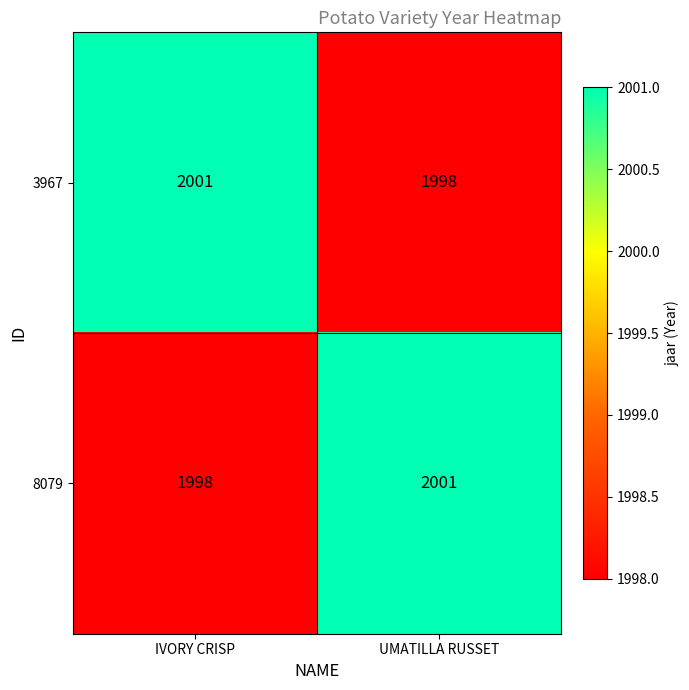

What is the difference between the highest and lowest values at UMATILLA RUSSET?

3